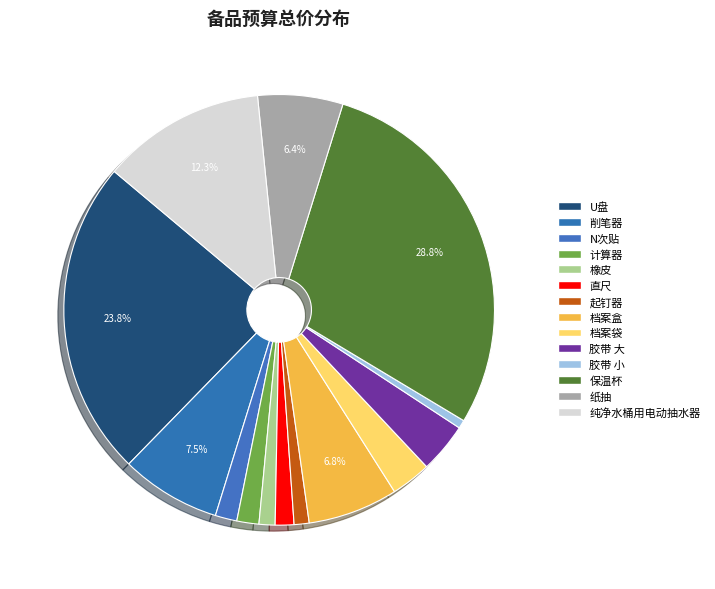

How many slices are in this pie chart?

14